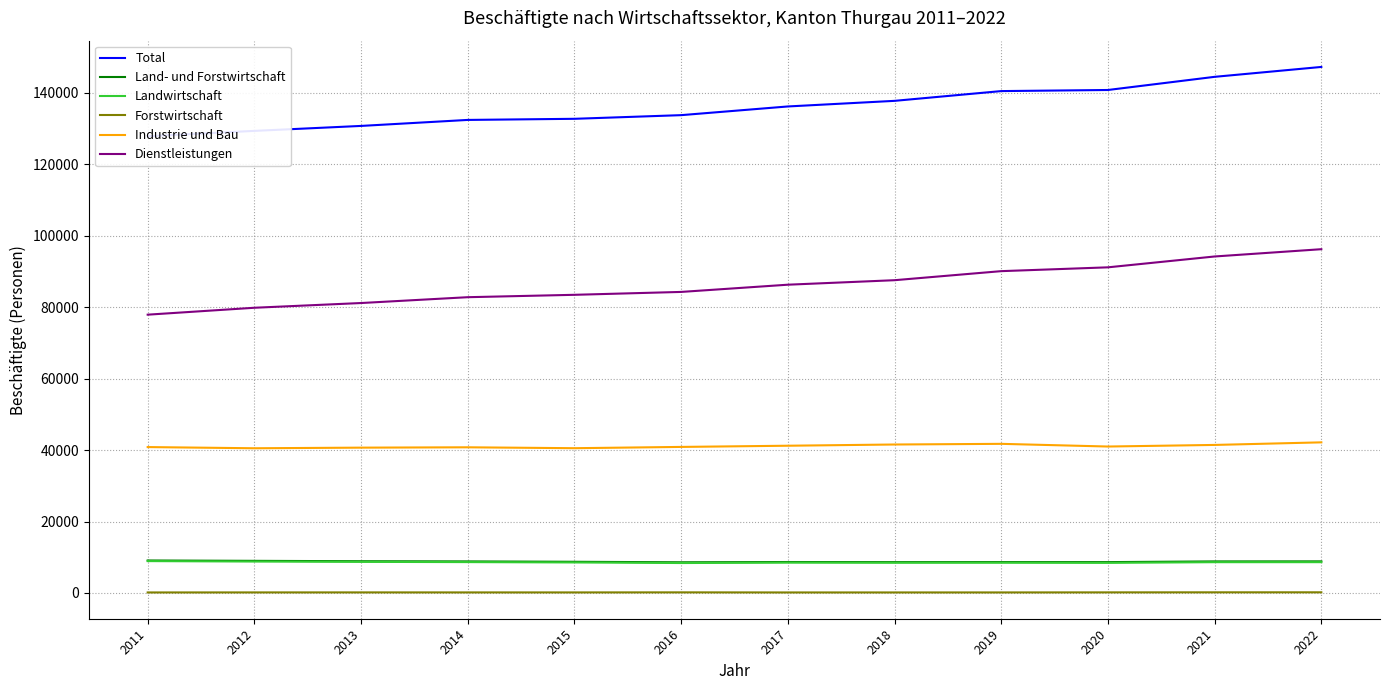

What is the difference between the highest and lowest values at 2022?

146993